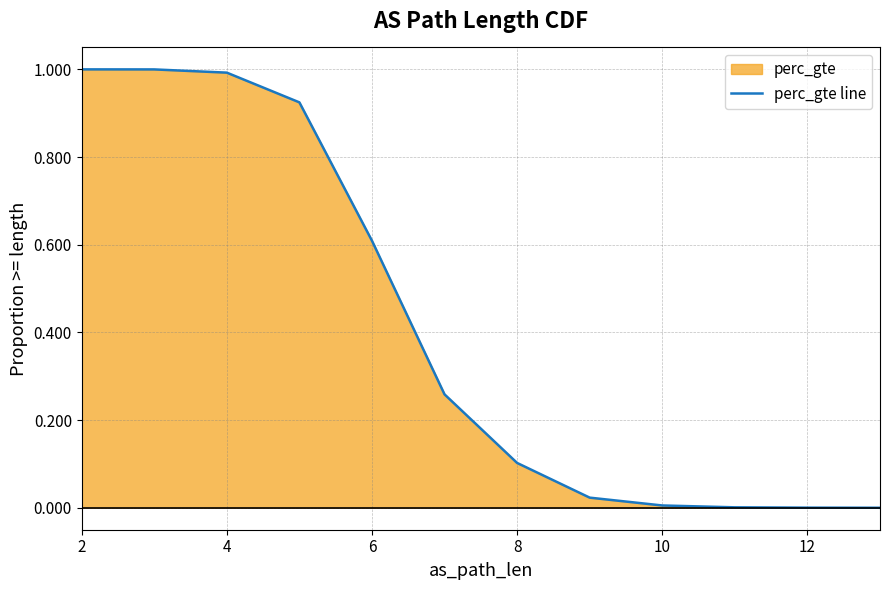

At which category does the chart reach its minimum across all series?

12